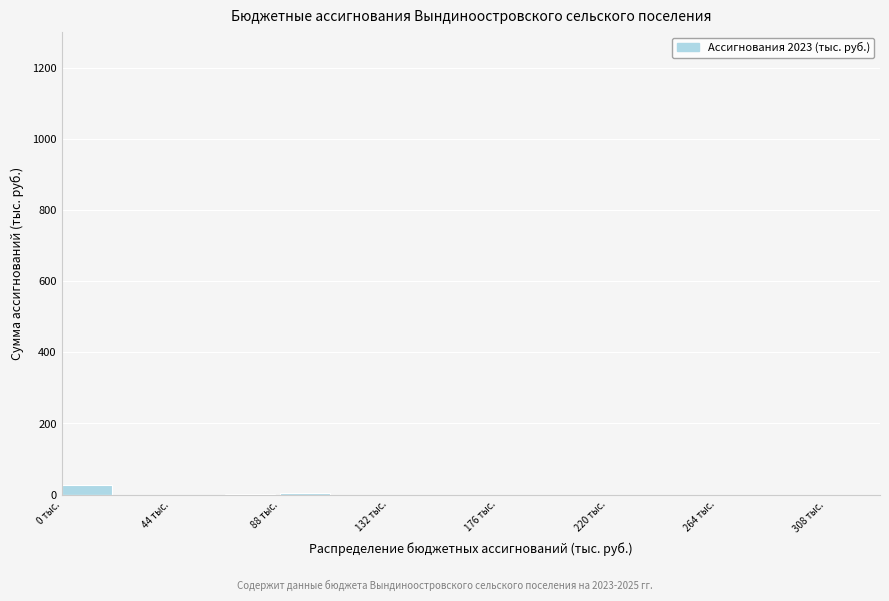

Reading left to right, transcribe this chart: for each bar, give the range it covers on the x-axis and its height. Neither the bar edges nor the heights are printed on the chart, so give them approximately, as read against the axes.

0 to 22: 20
22 to 44: 0
44 to 66: 0
66 to 88: under 20
88 to 110: under 20
110 to 132: 0
132 to 154: 0
154 to 176: 0
176 to 198: 0
198 to 220: 0
220 to 242: 0
242 to 264: 0
264 to 286: 0
286 to 308: 0
308 to 330: 0